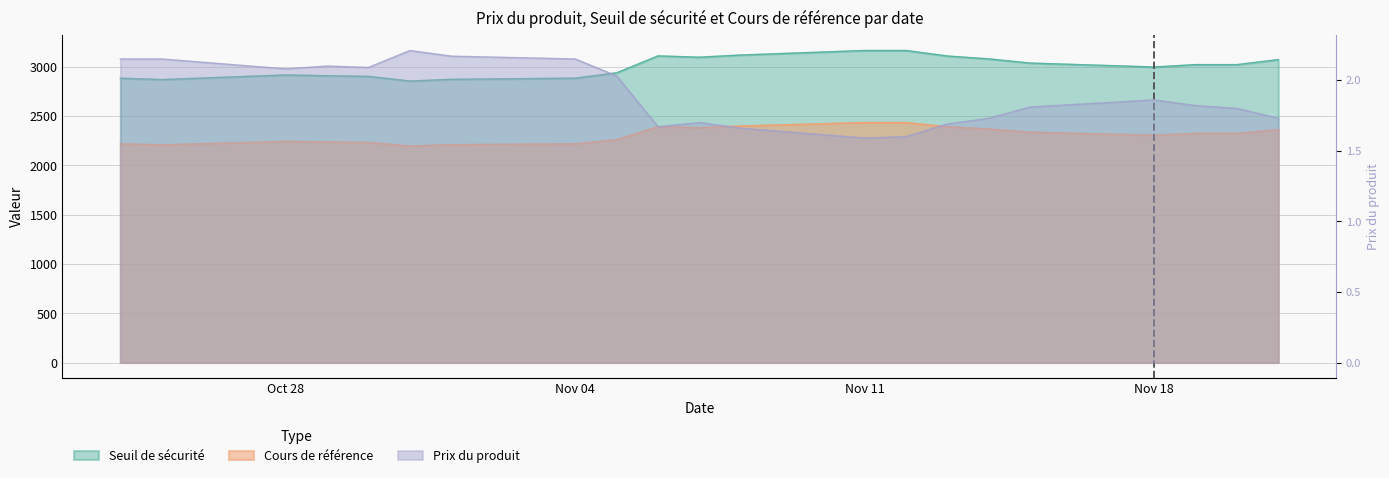

How many lines are shown in the chart?

3